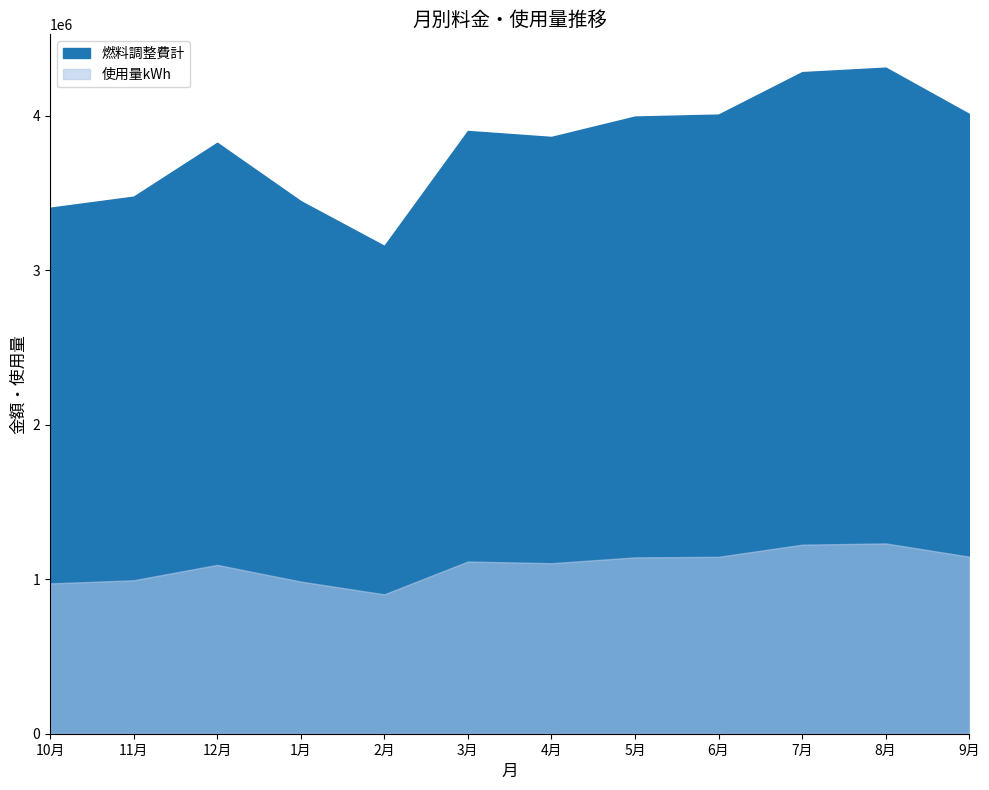

What is the lowest value of the 燃料調整費計 series?

3158641.5